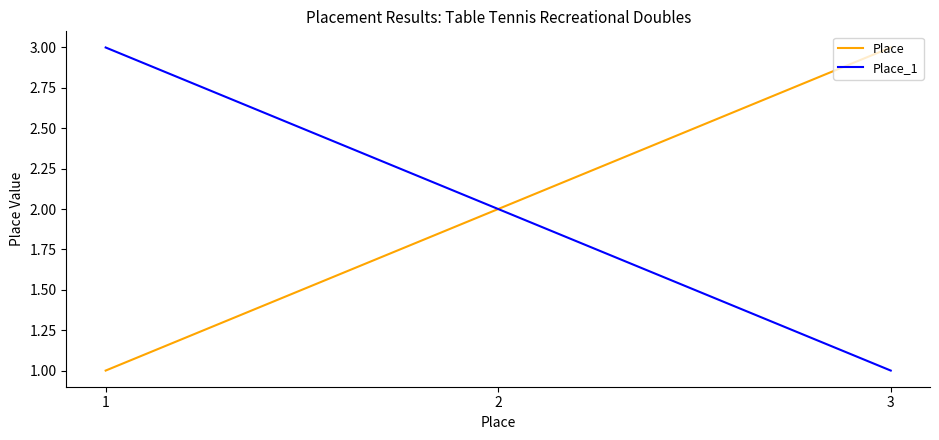

At 3, list the series in order from smallest to largest.

Place_1, Place